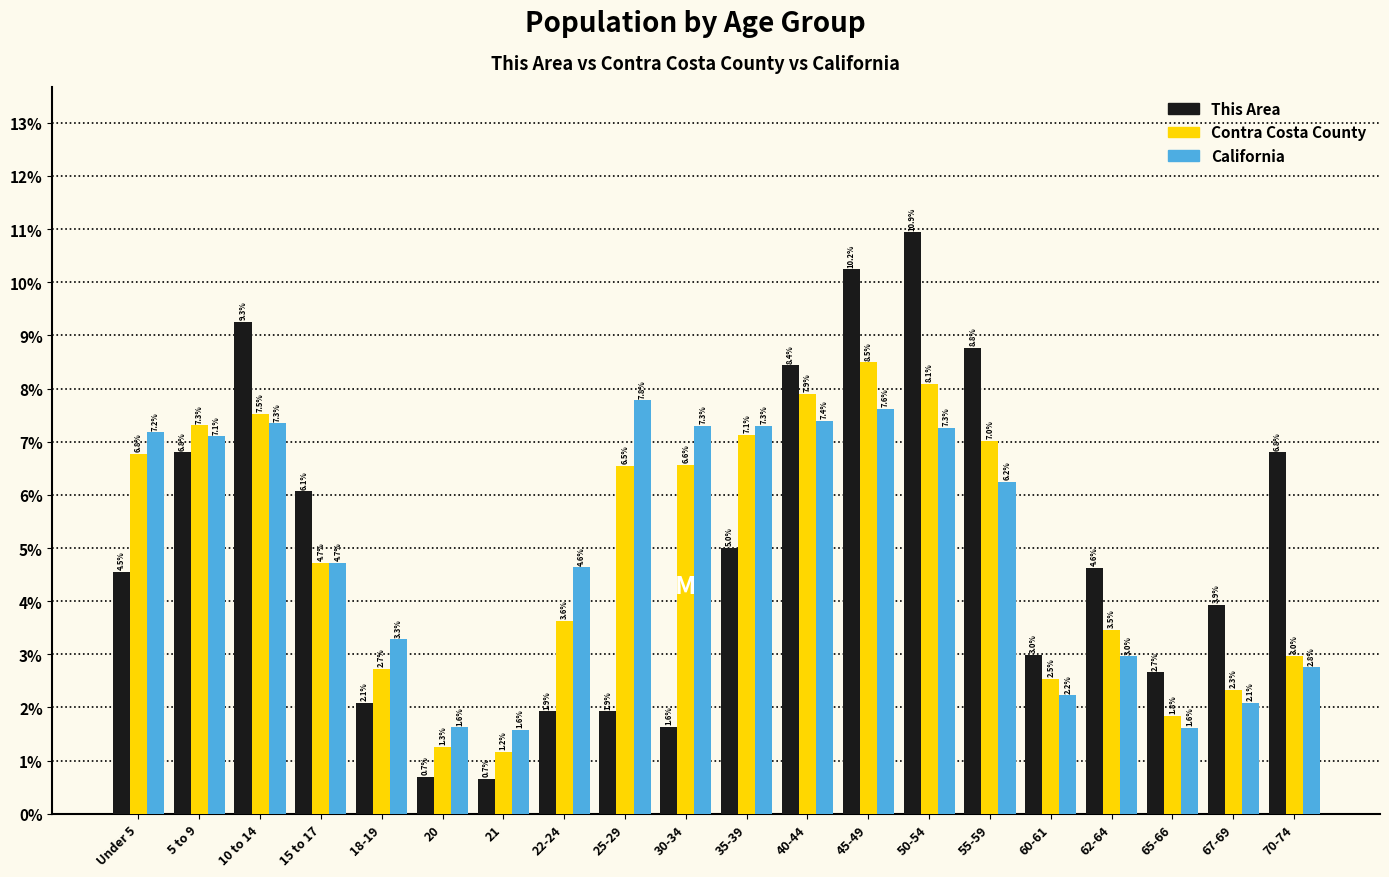

Reading right to left, list all the values displayed in this chart.

This Area: 6.8	3.9	2.7	4.6	3.0	8.8	10.9	10.2	8.4	5.0	1.6	1.9	1.9	0.7	0.7	2.1	6.1	9.3	6.8	4.5
Contra Costa County: 3.0	2.3	1.8	3.5	2.5	7.0	8.1	8.5	7.9	7.1	6.6	6.5	3.6	1.2	1.3	2.7	4.7	7.5	7.3	6.8
California: 2.8	2.1	1.6	3.0	2.2	6.2	7.3	7.6	7.4	7.3	7.3	7.8	4.6	1.6	1.6	3.3	4.7	7.3	7.1	7.2